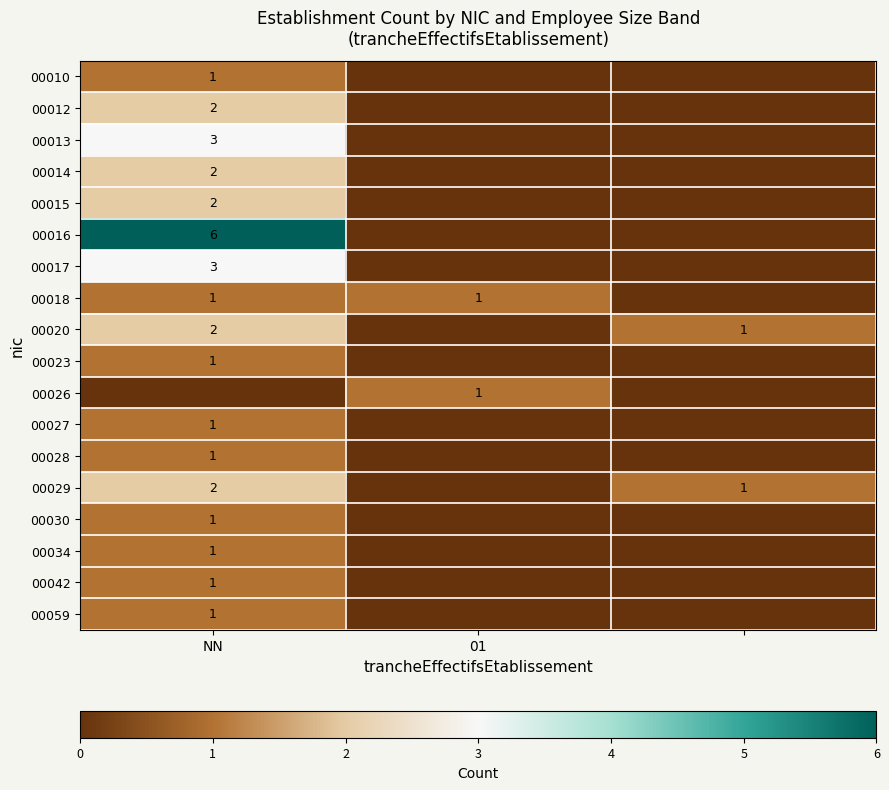

The value of 00013 at NN is 3. True or false?

True